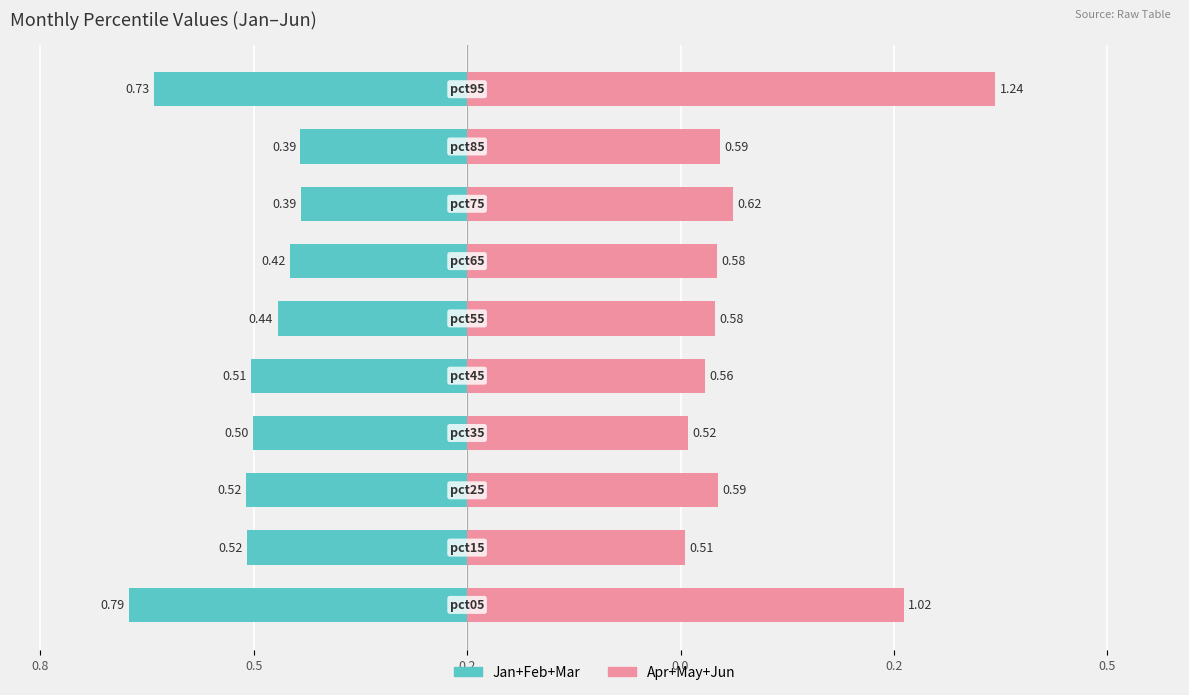

Is it true that Jan+Feb+Mar equals -0.1 at 8?

False